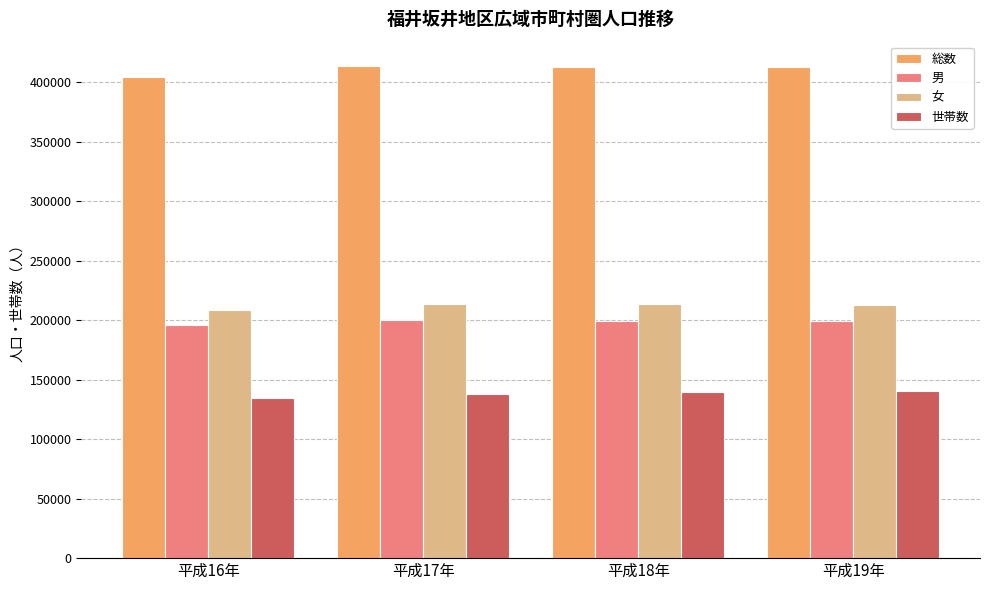

Is the value of 女 at 平成16年 greater than the value of 総数 at 平成16年?

No